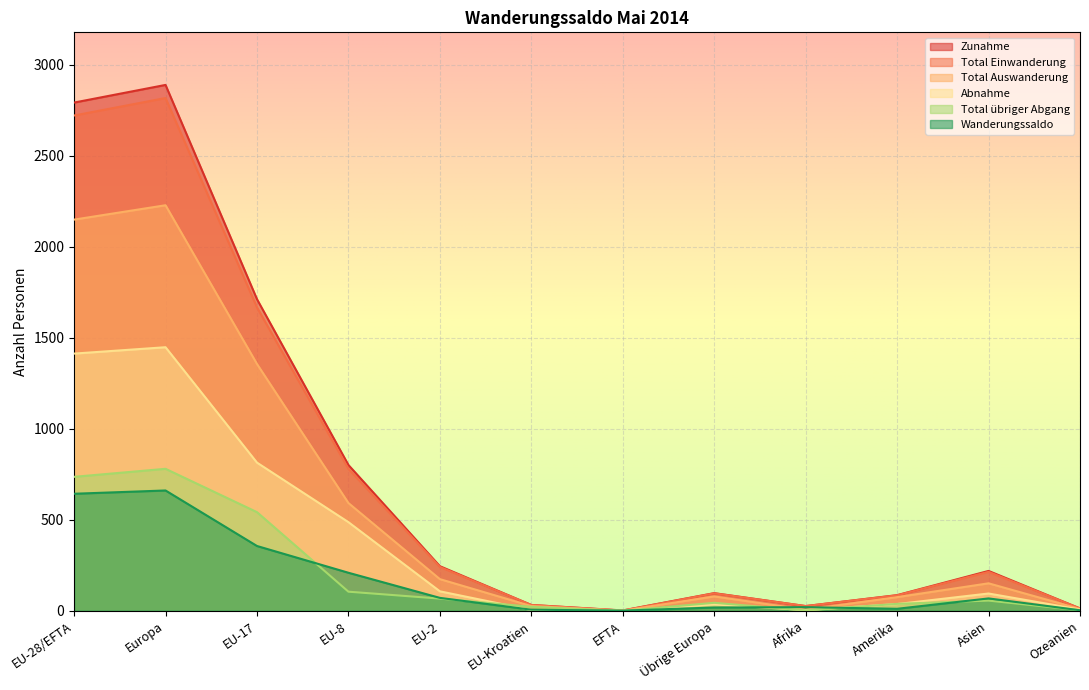

What is the label of the 12th point from the right?

EU-28/EFTA